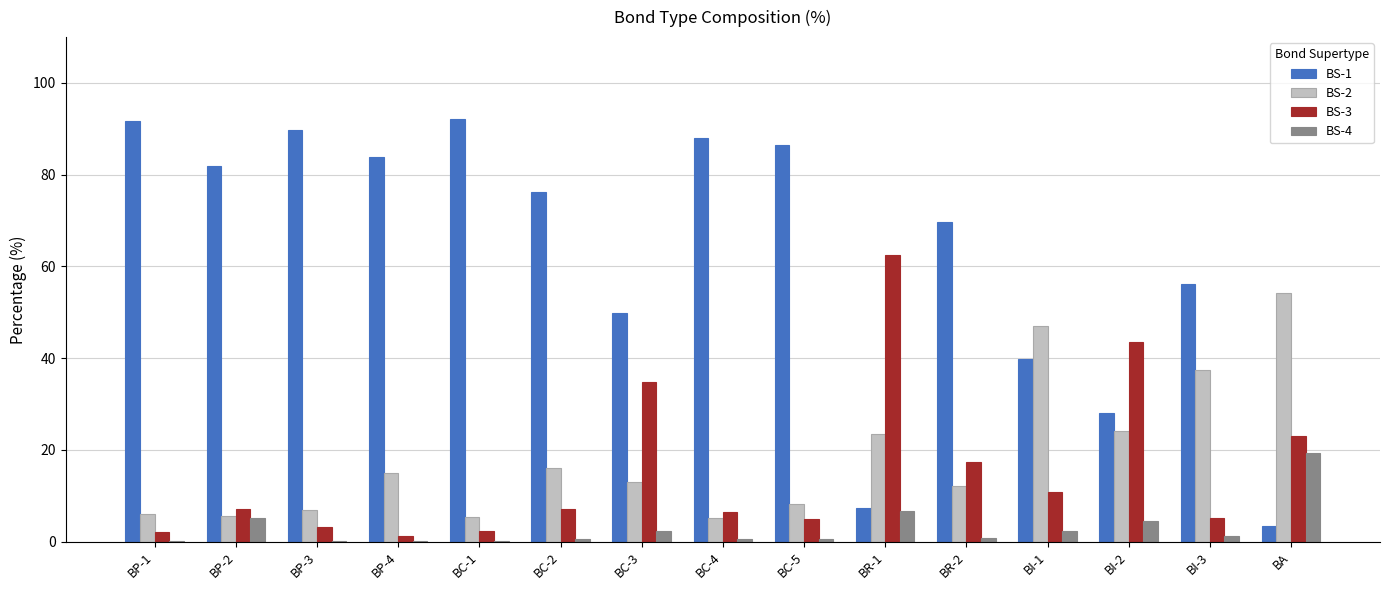

What is the total value across all series at BP-2?

99.9